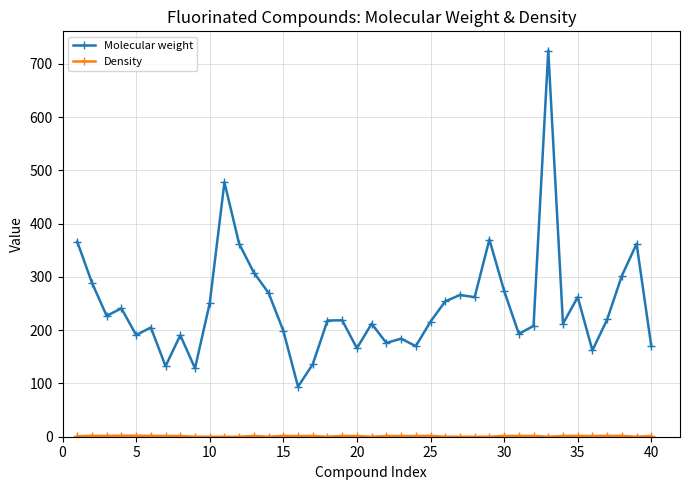

Which series has the largest total across all categories?

Molecular weight